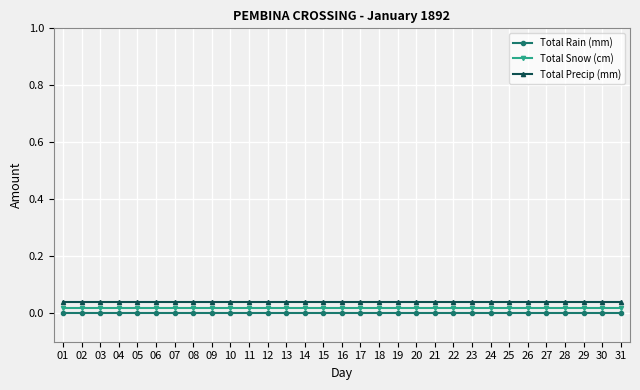

How many lines are shown in the chart?

3